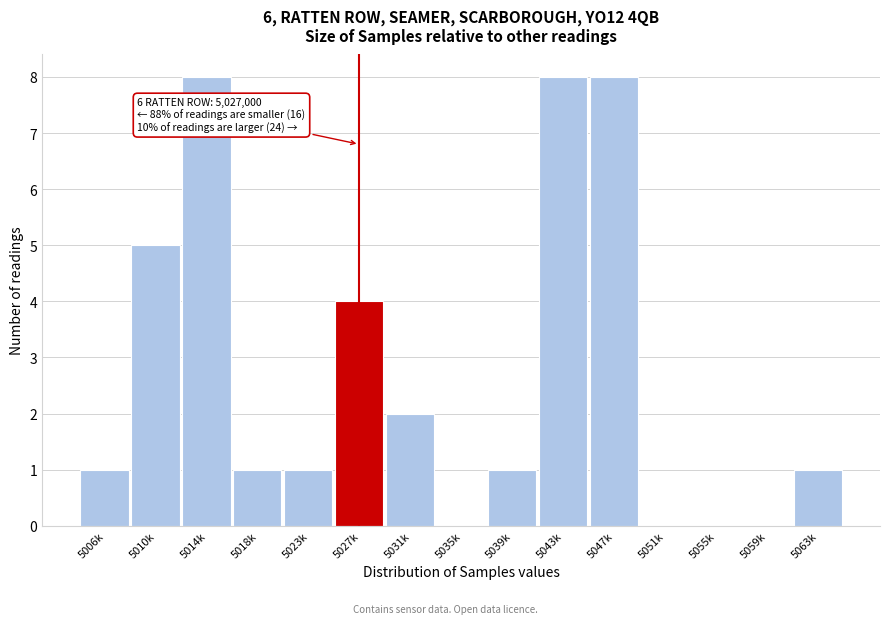

Reading right to left, transcribe all the data shown in this chart.

5063k=1	5059k=0	5055k=0	5051k=0	5047k=8	5043k=8	5039k=1	5035k=0	5031k=2	5027k=4	5023k=1	5018k=1	5014k=8	5010k=5	5006k=1